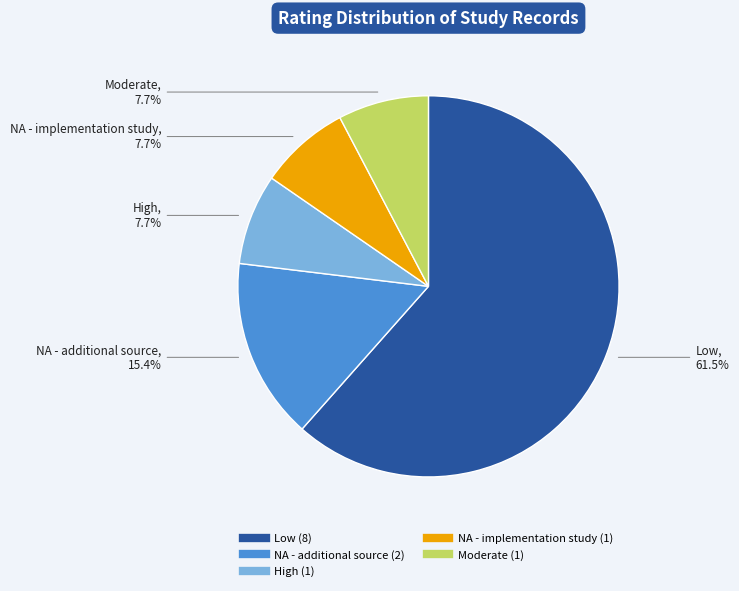

Is there any slice that represents more than half of the pie?

Yes